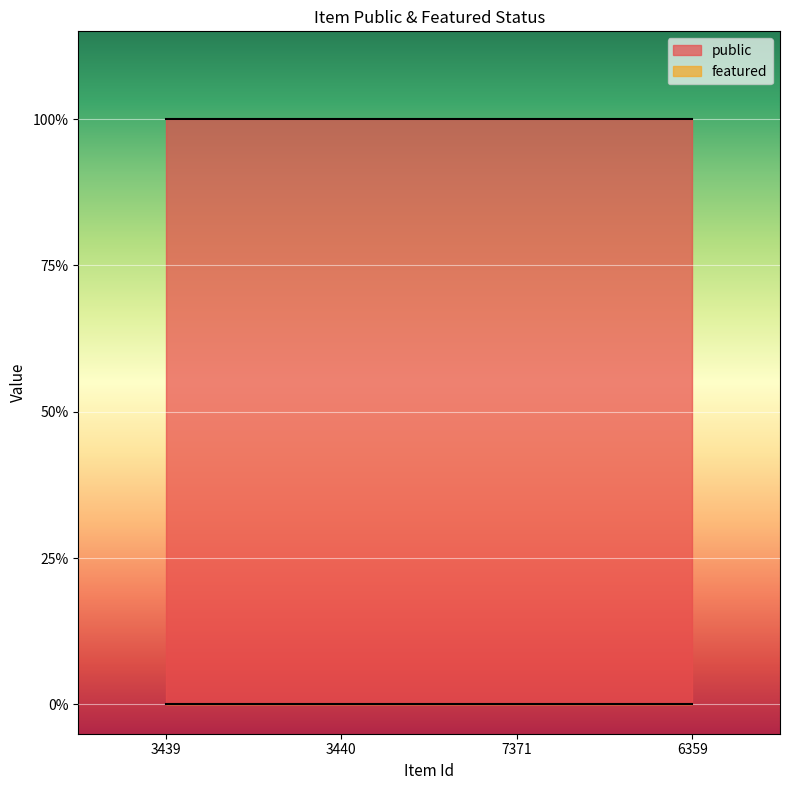

List the series in order of their peak value, lowest first.

featured, public